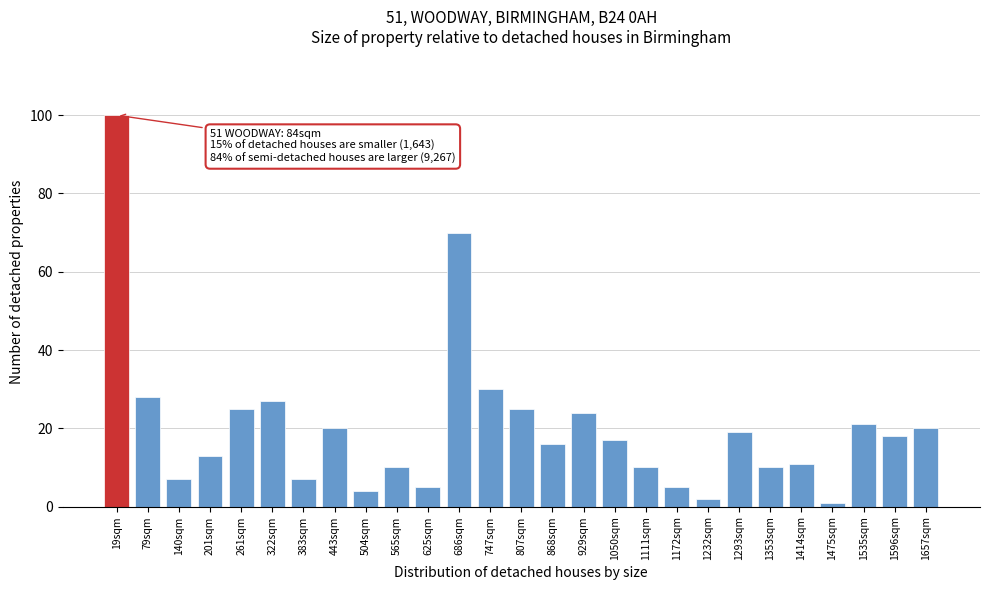

Reading right to left, list all the values displayed in this chart.

1657sqm=20	1596sqm=18	1535sqm=21	1475sqm=1	1414sqm=11	1353sqm=10	1293sqm=19	1232sqm=2	1172sqm=5	1111sqm=10	1050sqm=17	929sqm=24	868sqm=16	807sqm=25	747sqm=30	686sqm=70	625sqm=5	565sqm=10	504sqm=4	443sqm=20	383sqm=7	322sqm=27	261sqm=25	201sqm=13	140sqm=7	79sqm=28	19sqm=100